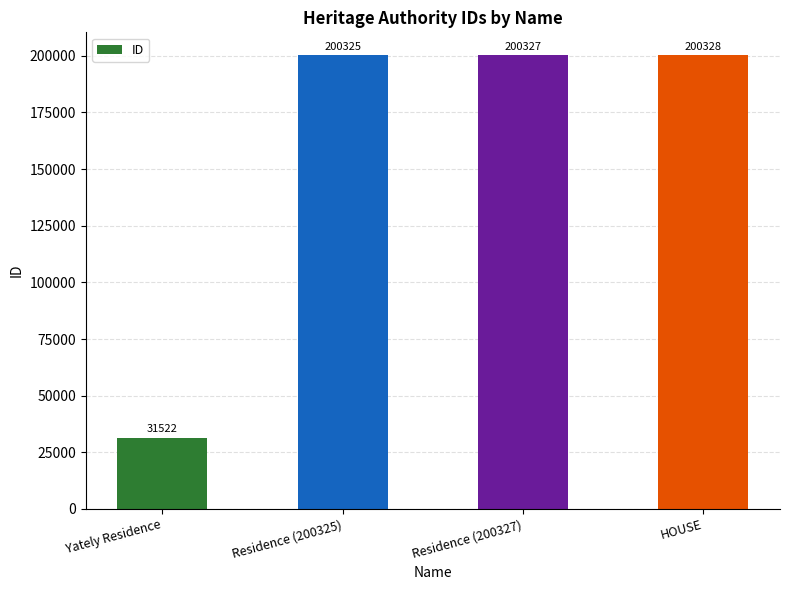

Rank the categories by value from highest to lowest.

HOUSE, Residence (200327), Residence (200325), Yately Residence